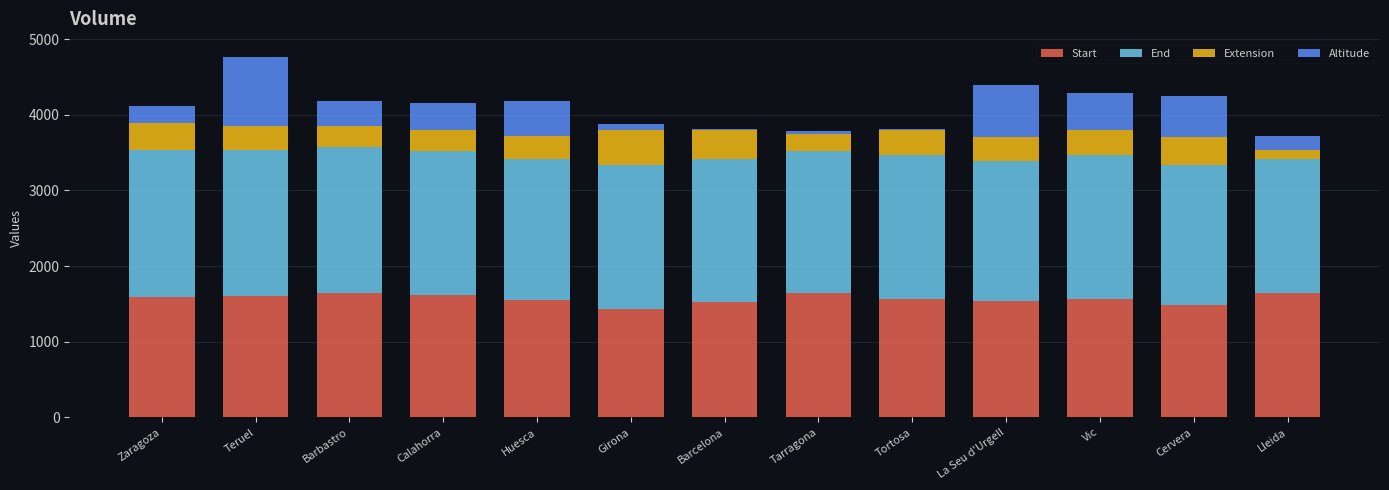

At which category is the sum across all series the highest?

Teruel